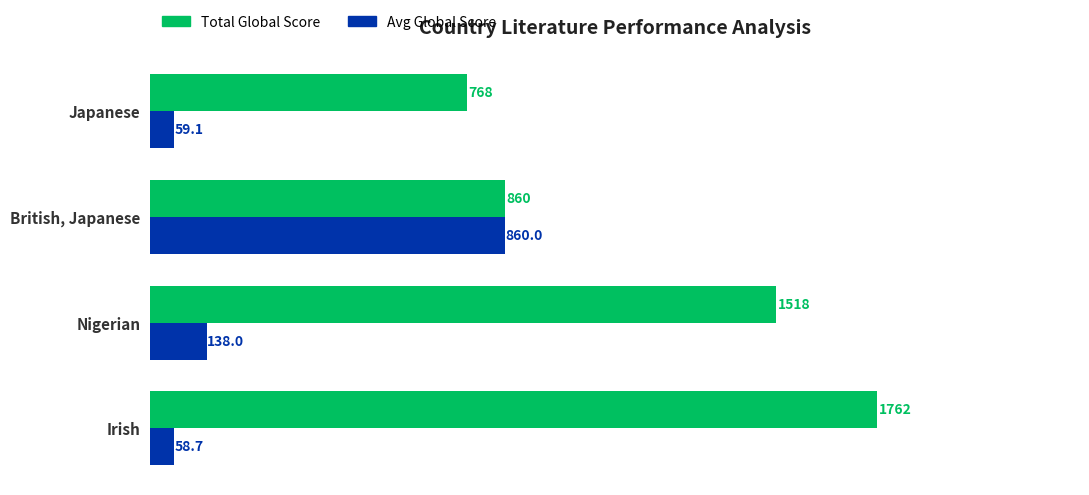

Between Irish and Japanese, which series saw the biggest shift?

Total Global Score